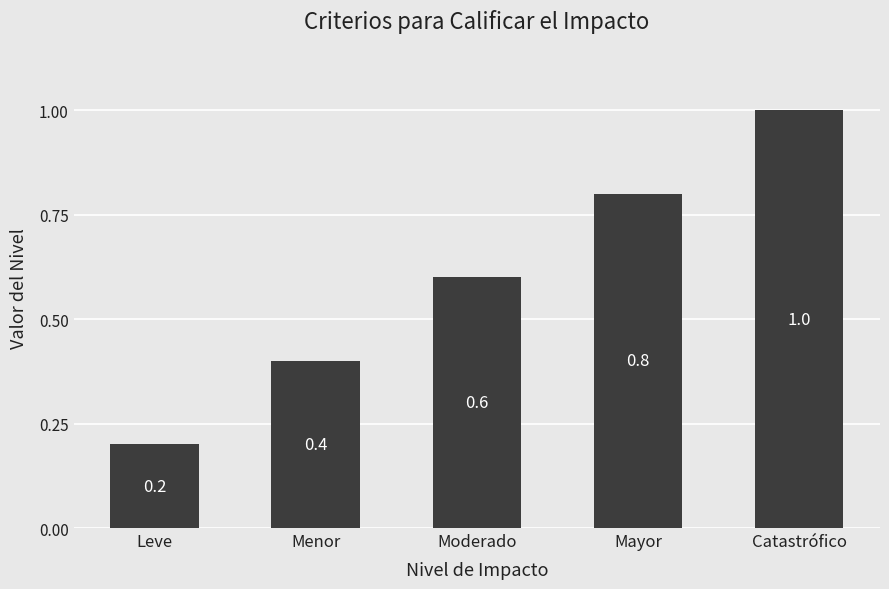

List the labels in order of value, smallest first.

Leve, Menor, Moderado, Mayor, Catastrófico